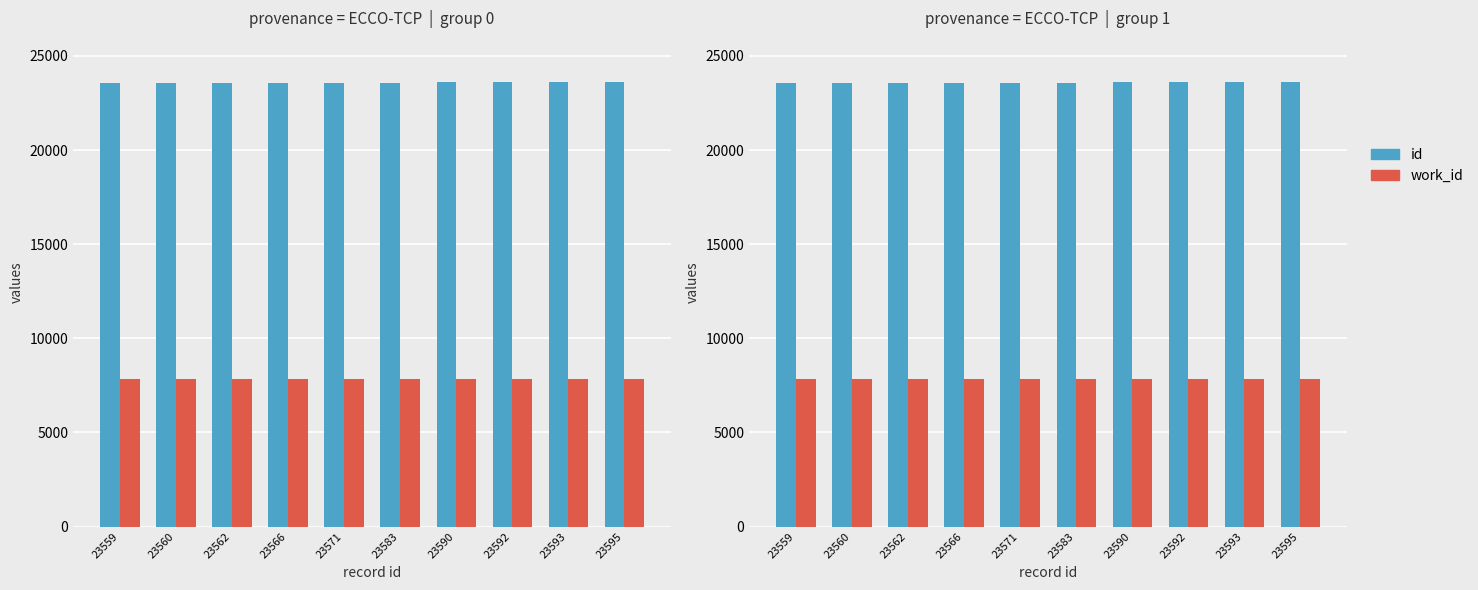

What is the average value of the id series?

23577